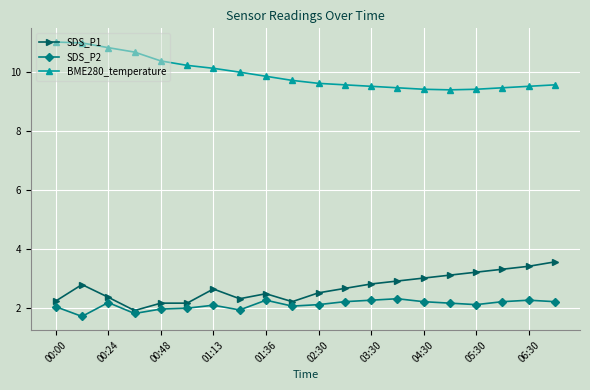

At how many categories does at least one series exceed 4?

20